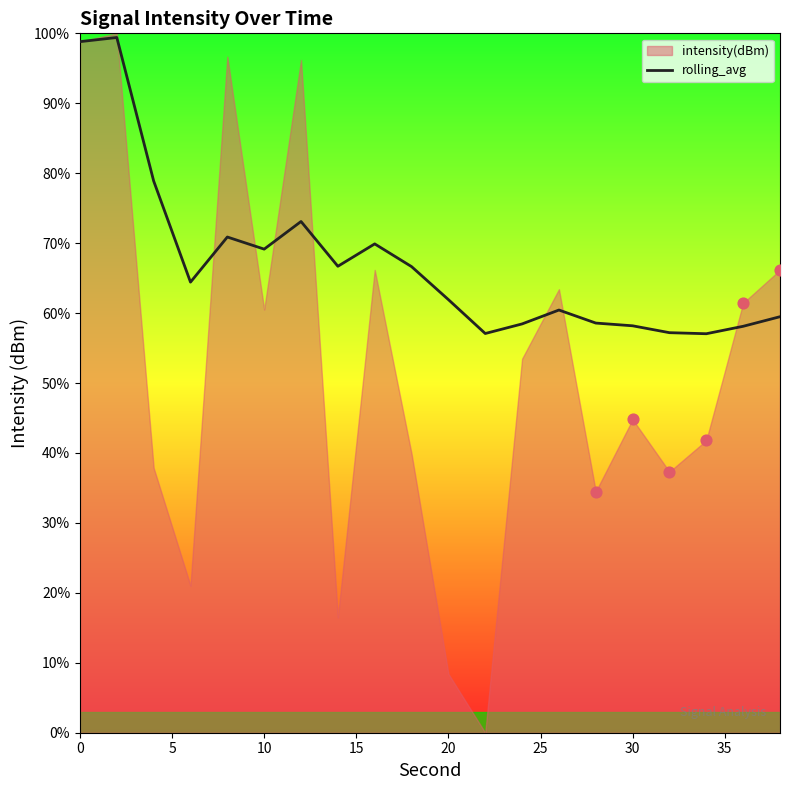

The rolling_avg series shows 98.8 at 0. True or false?

True